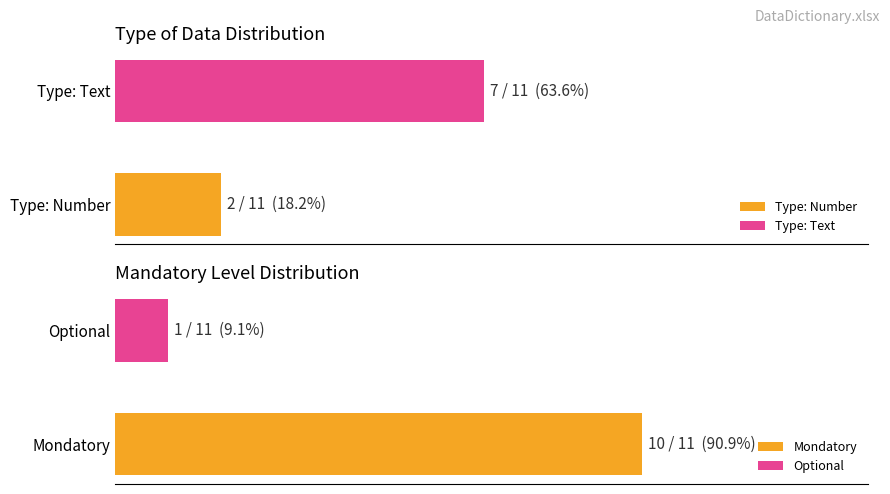

At how many categories does at least one series exceed 6?

2